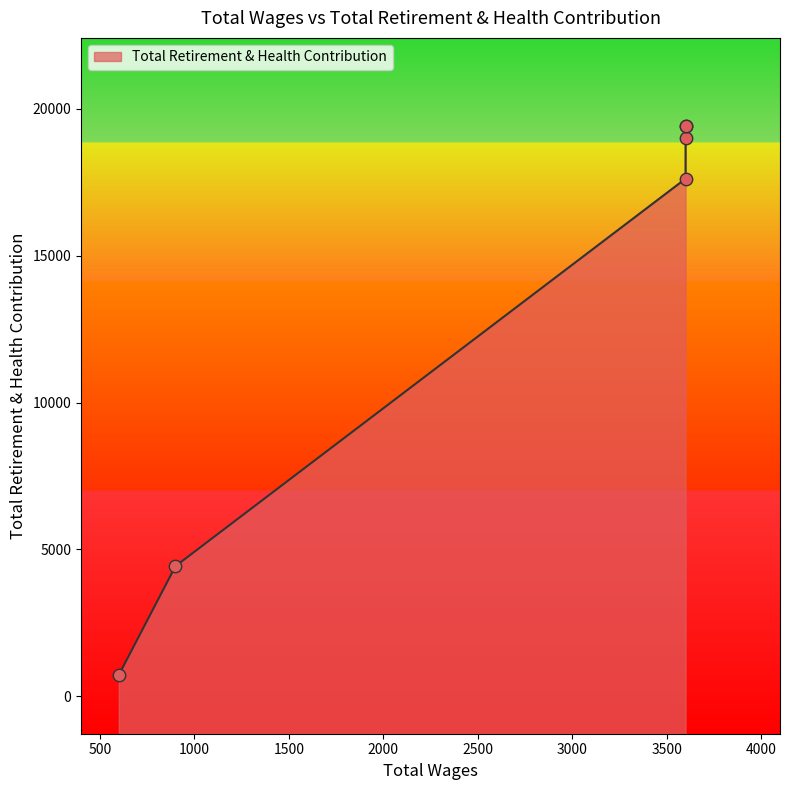

What is the change in value from 900.0 to 600.0?

-3703